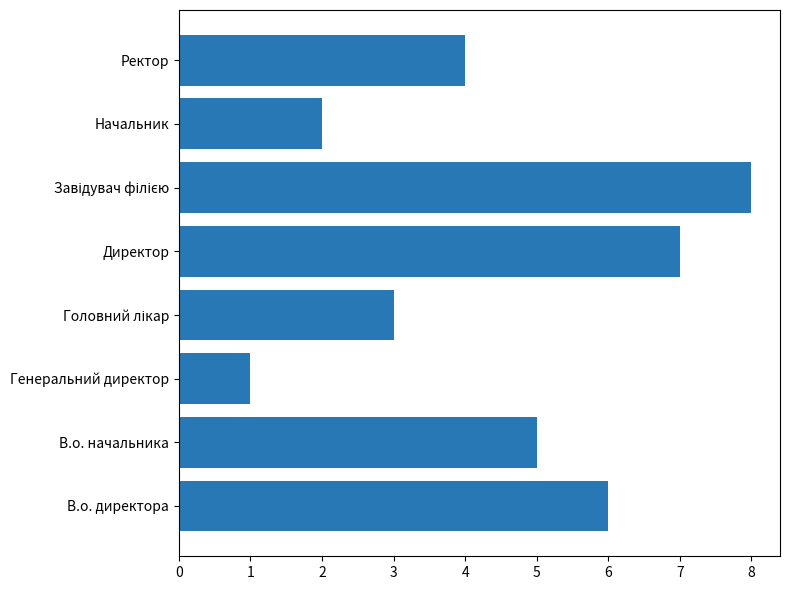

What is the difference between the second highest and second lowest values?

5